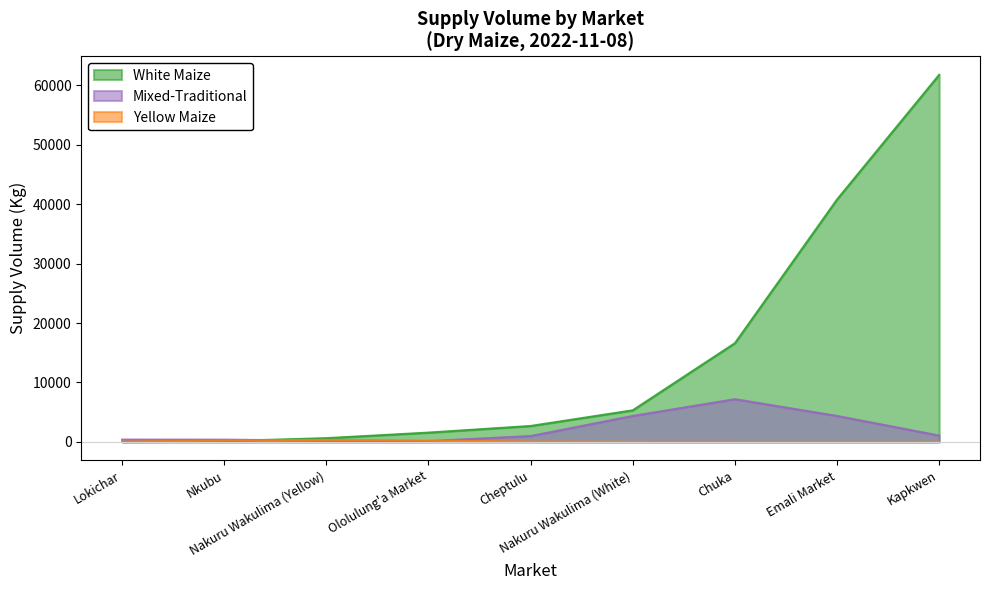

Where is the data nearest to the value 37925?

Emali Market